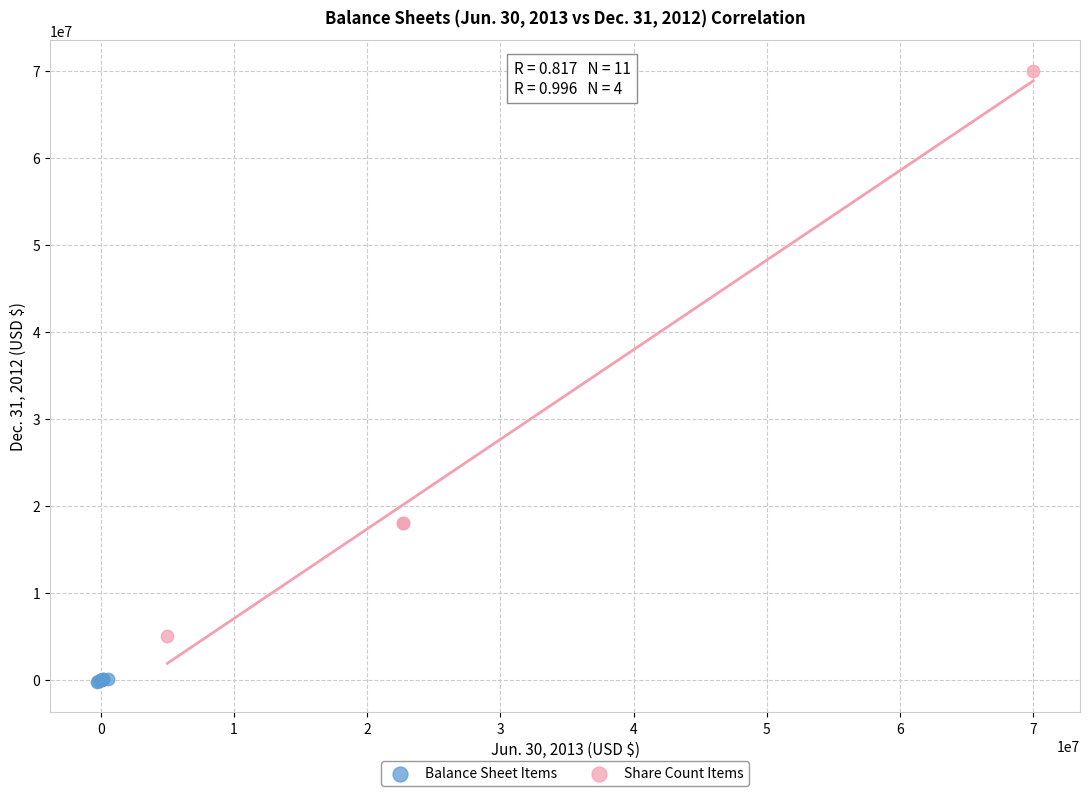

Which series has the largest Y range (max minus min)?

Share Count Items